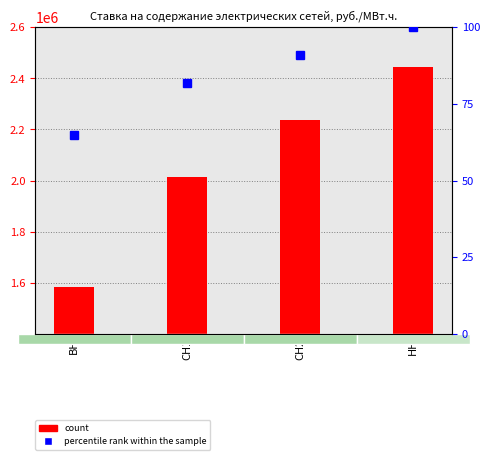

At how many categories does at least one series exceed 636717?

4